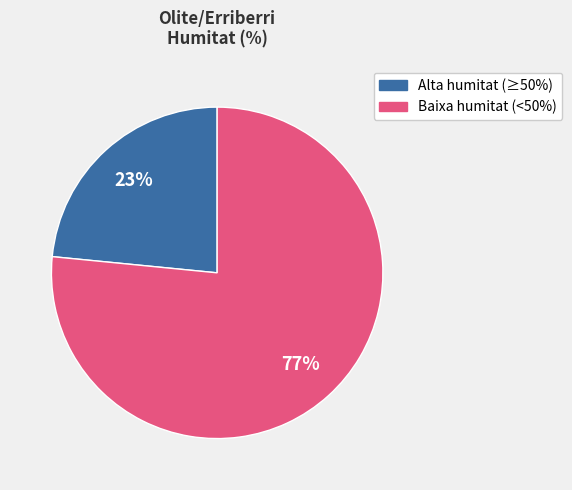

To the nearest percent, what is the average slice percentage?

50%